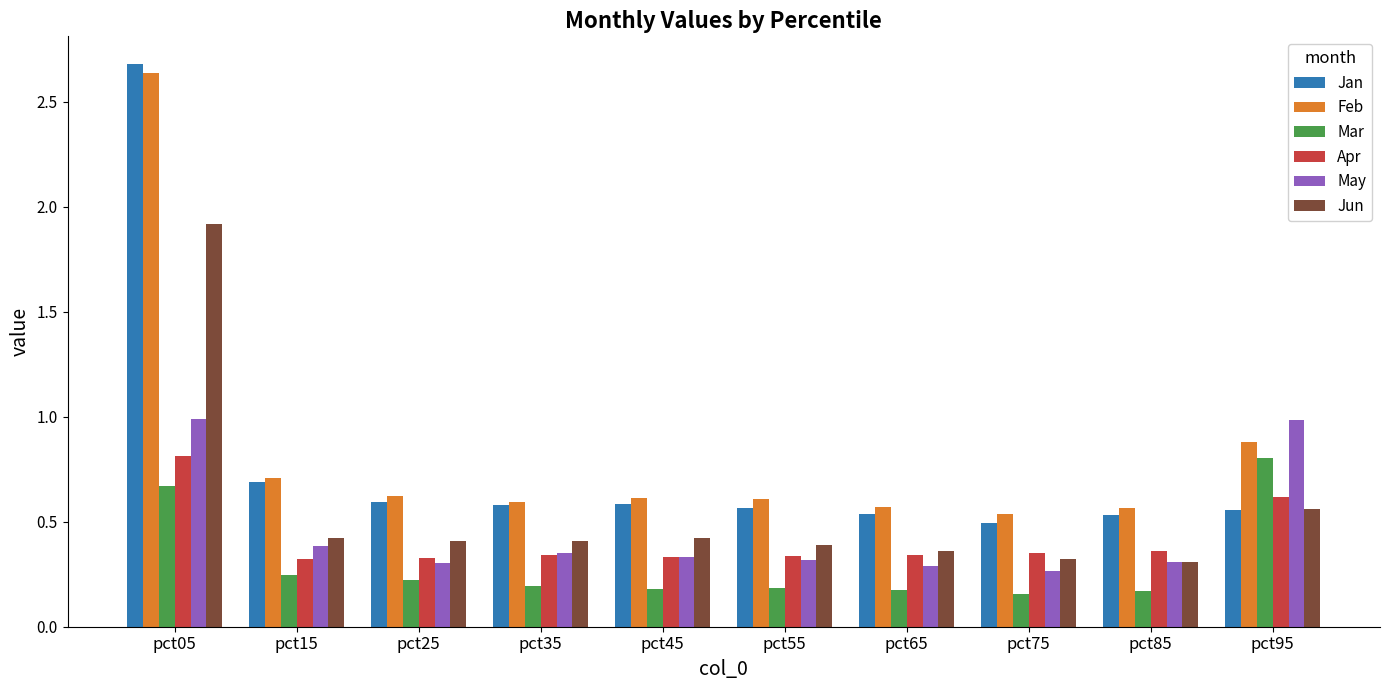

What is the spread (max minus min) of values at pct05?

2.0